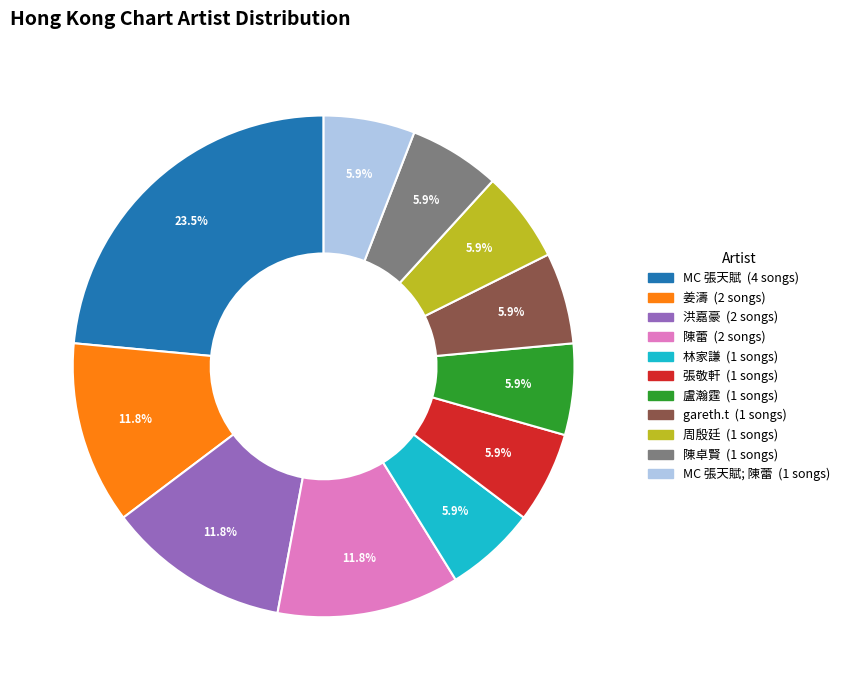

Does any single category account for the majority?

No